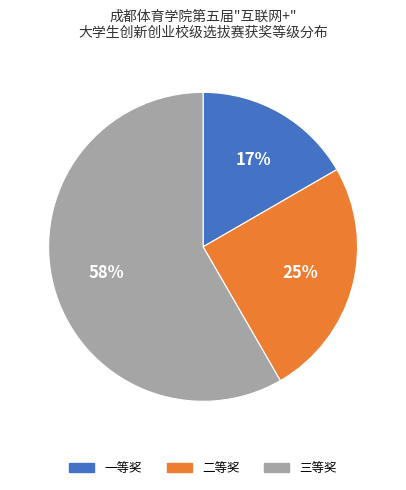

Combined, do 三等奖 and 二等奖 account for over 50%?

Yes